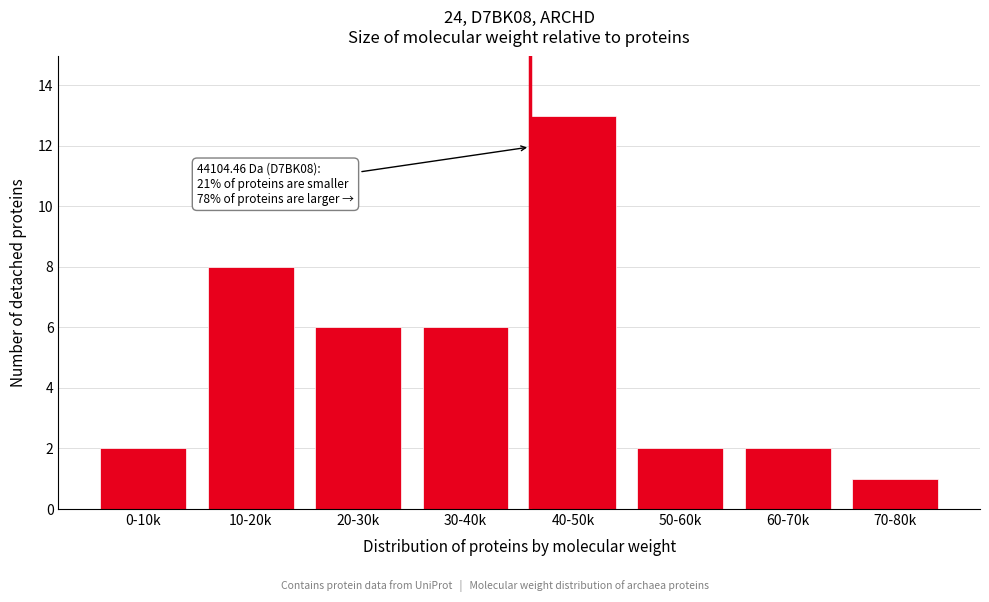

Reading left to right, list all the values displayed in this chart.

0-10k=2	10-20k=8	20-30k=6	30-40k=6	40-50k=13	50-60k=2	60-70k=2	70-80k=1